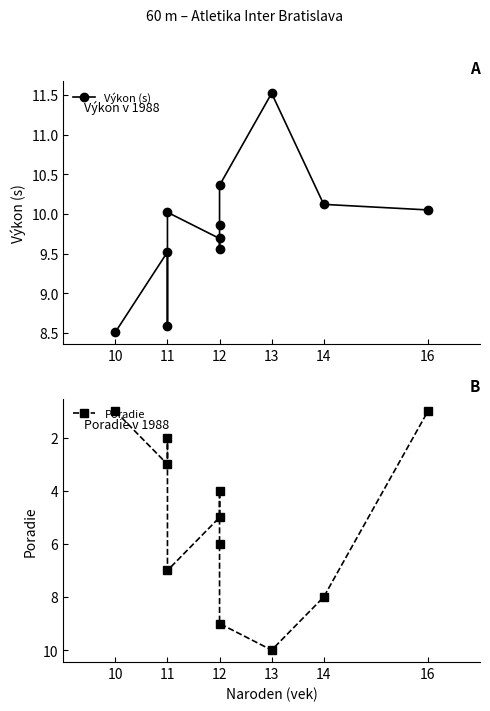

Count the Poradie values in the range 2 to 8.

7